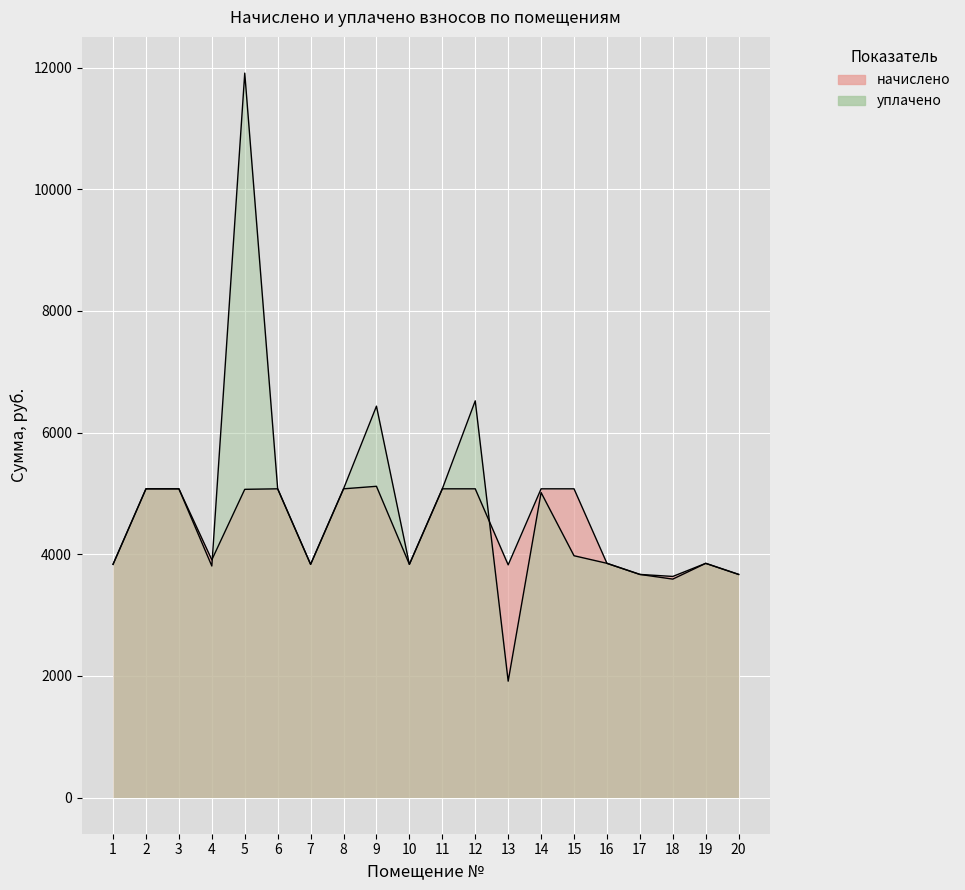

The value of уплачено at 16 is 5943.9. True or false?

False